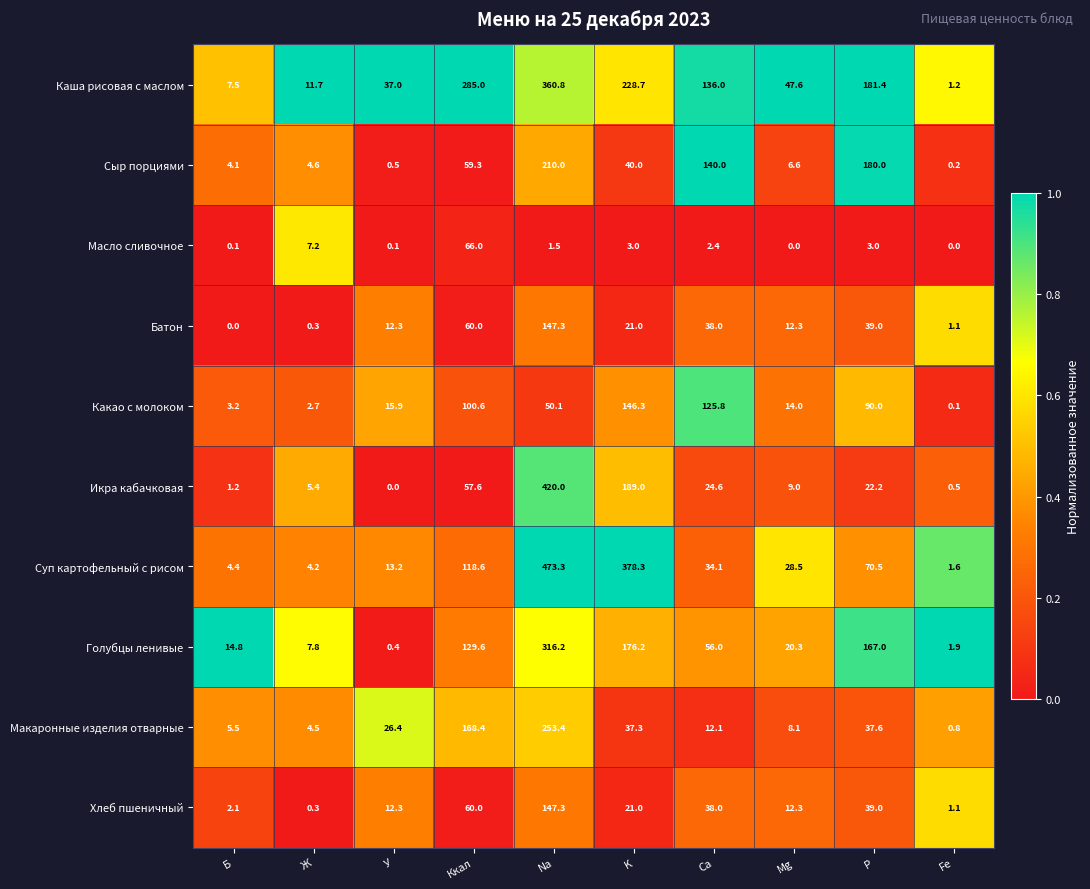

Between K and Fe, which series saw the biggest shift?

Суп картофельный с рисом